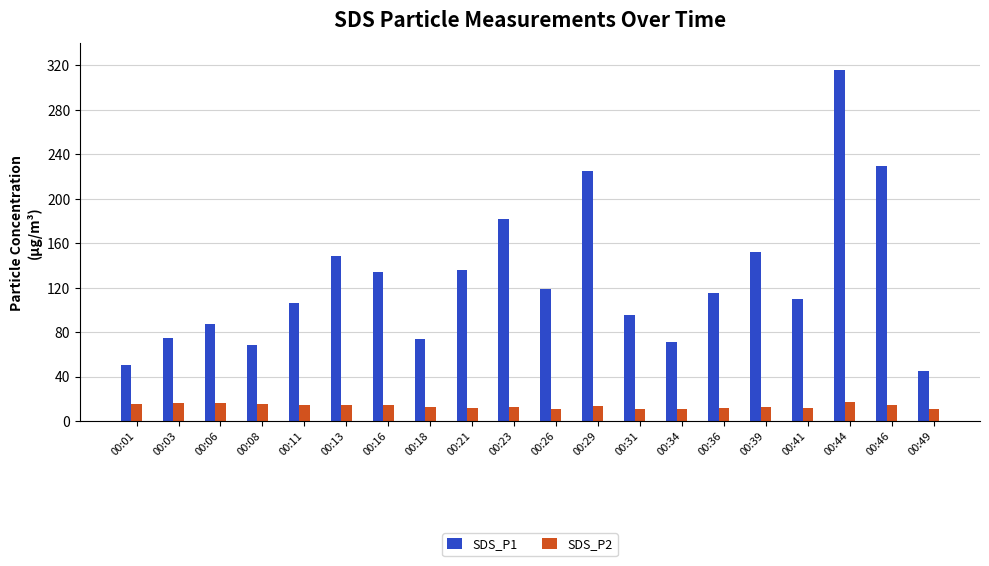

What is the maximum value shown in the chart?

316.0